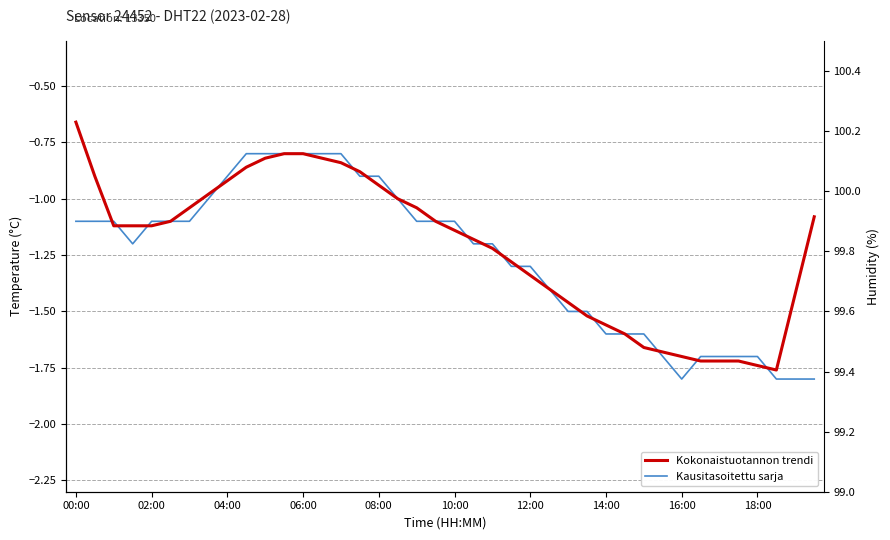

Reading right to left, transcribe all the data shown in this chart.

Kausitasoitettu sarja: -1.8	-1.8	-1.8	-1.7	-1.7	-1.7	-1.7	-1.8	-1.7	-1.6	-1.6	-1.6	-1.5	-1.5	-1.4	-1.3	-1.3	-1.2	-1.2	-1.1	-1.1	-1.1	-1.0	-0.9	-0.9	-0.8	-0.8	-0.8	-0.8	-0.8	-0.8	-0.9	-1.0	-1.1	-1.1	-1.1	-1.2	-1.1	-1.1	-1.1
Kokonaistuotannon trendi: -1.1	-1.4	-1.8	-1.7	-1.7	-1.7	-1.7	-1.7	-1.7	-1.7	-1.6	-1.6	-1.5	-1.5	-1.4	-1.3	-1.3	-1.2	-1.2	-1.1	-1.1	-1.0	-1.0	-0.9	-0.9	-0.8	-0.8	-0.8	-0.8	-0.8	-0.9	-0.9	-1.0	-1.0	-1.1	-1.1	-1.1	-1.1	-0.9	-0.7